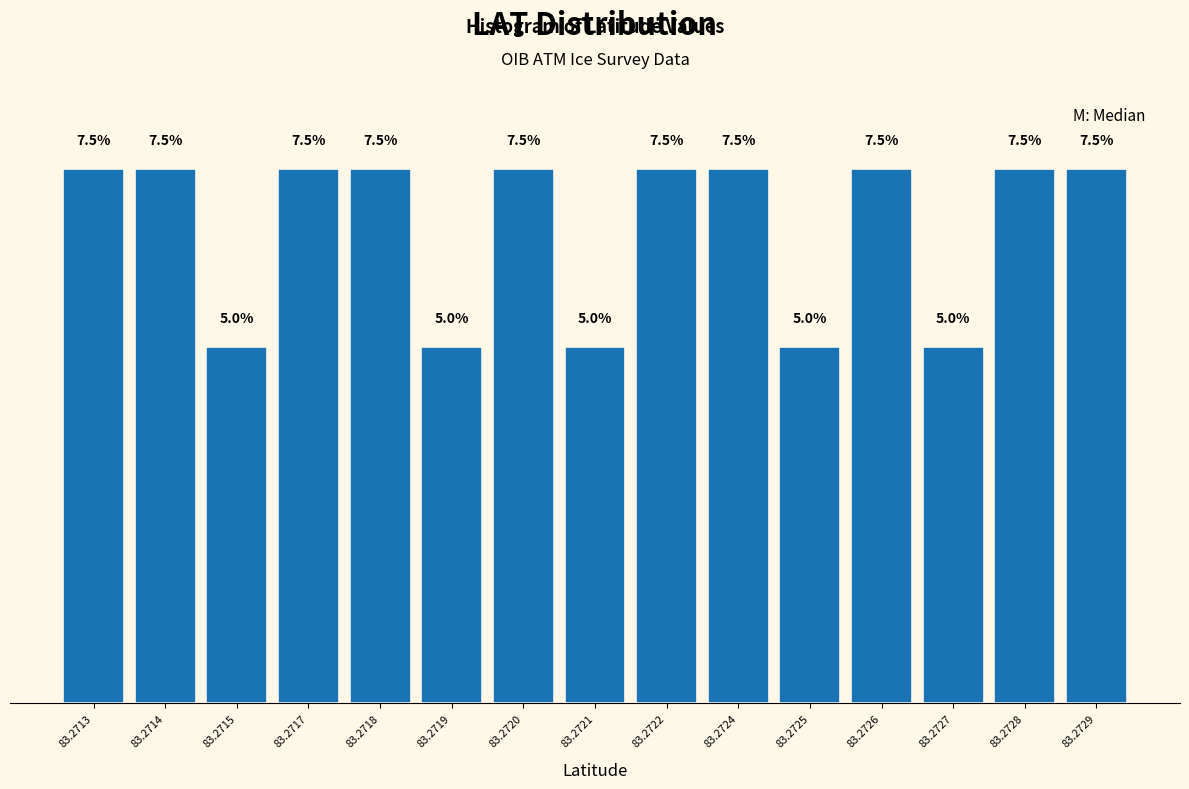

Are the bars horizontal?

No